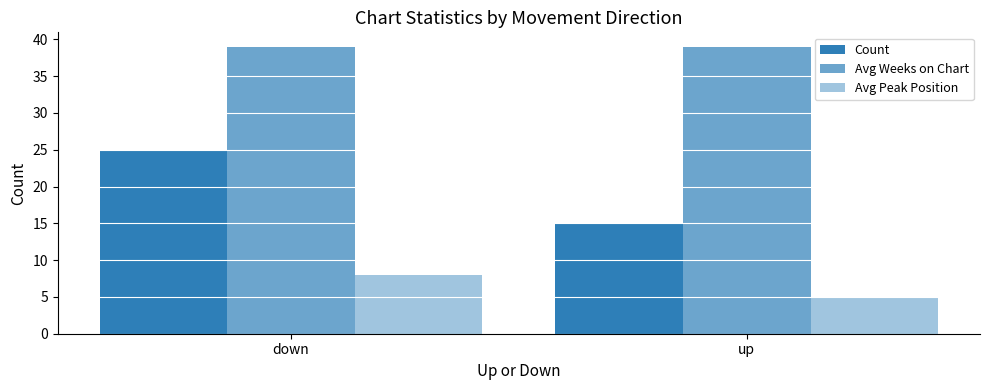

Rank the series at up from lowest to highest value.

Avg Peak Position, Count, Avg Weeks on Chart